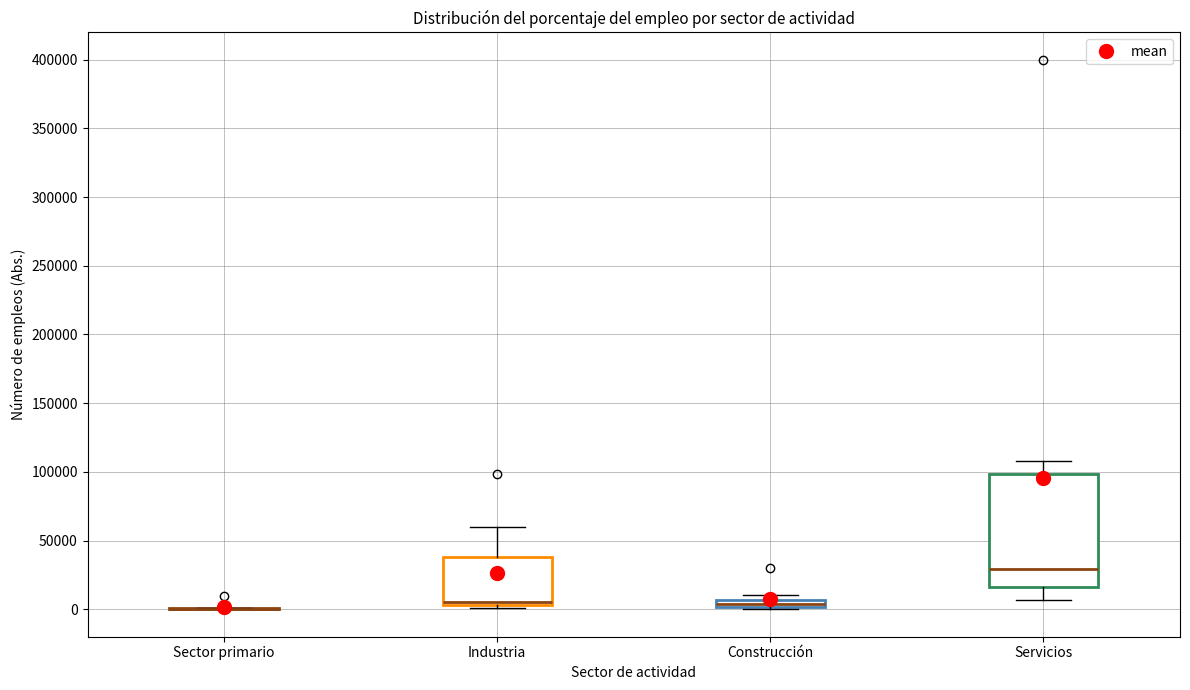

Where is the lower edge of the box for Industria on the y-axis? The values are not printed on the chart, so give them approximately, as read against the axis.

5000